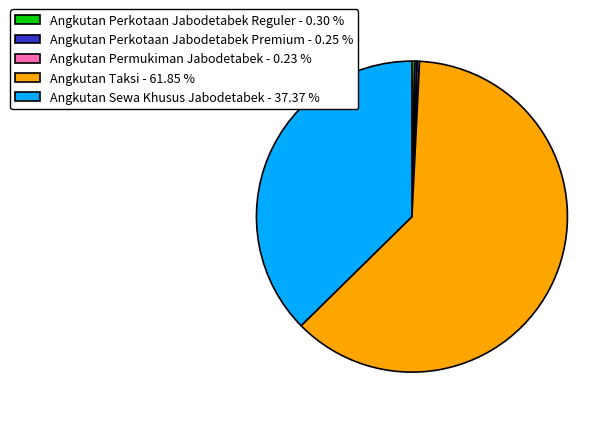

Does Angkutan Taksi - 61.85 % account for over 50% of the chart?

Yes